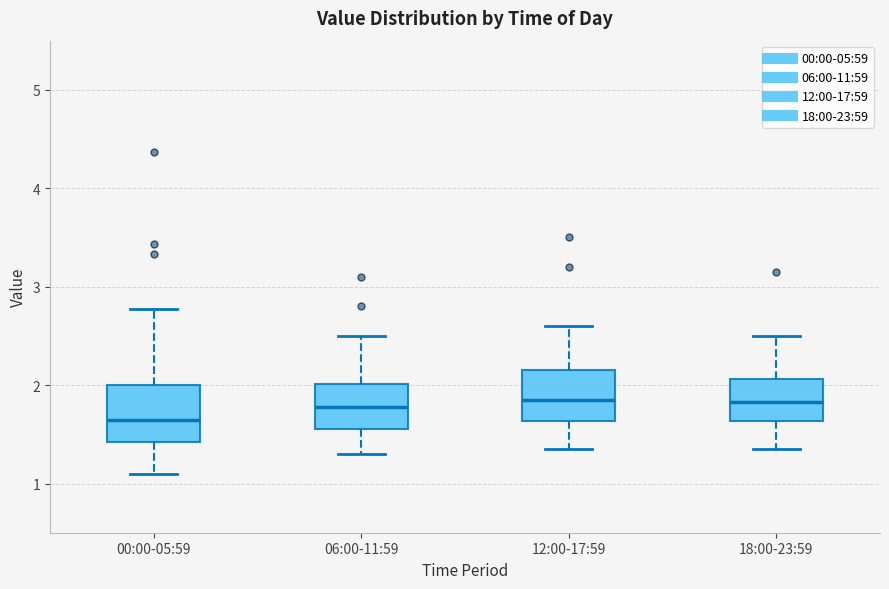

Reading left to right, transcribe this box plot: for each box, give where its median line is, the range the box spans, and where its two whiskers end, as read against the y-axis. The values are not printed on the chart, so give them approximately, as read against the axis.

00:00-05:59: median 1.7, box 1.4 to 2.0, whiskers 1.1 to 2.8
06:00-11:59: median 1.8, box 1.6 to 2.0, whiskers 1.3 to 2.5
12:00-17:59: median 1.9, box 1.6 to 2.2, whiskers 1.4 to 2.6
18:00-23:59: median 1.8, box 1.6 to 2.1, whiskers 1.4 to 2.5